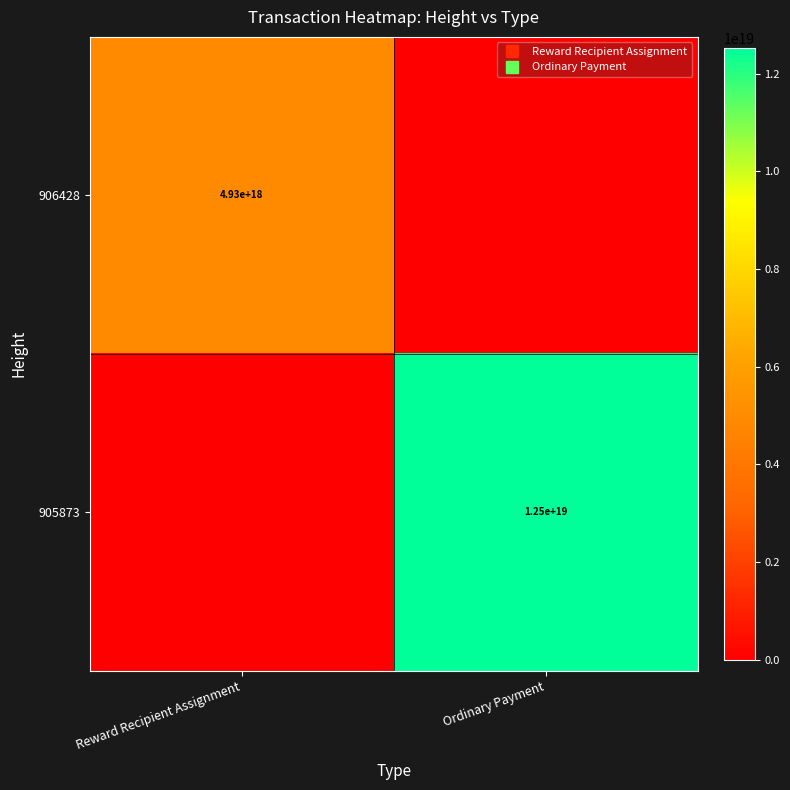

How many values in the 906428 series are below 4926855029459269632?

1